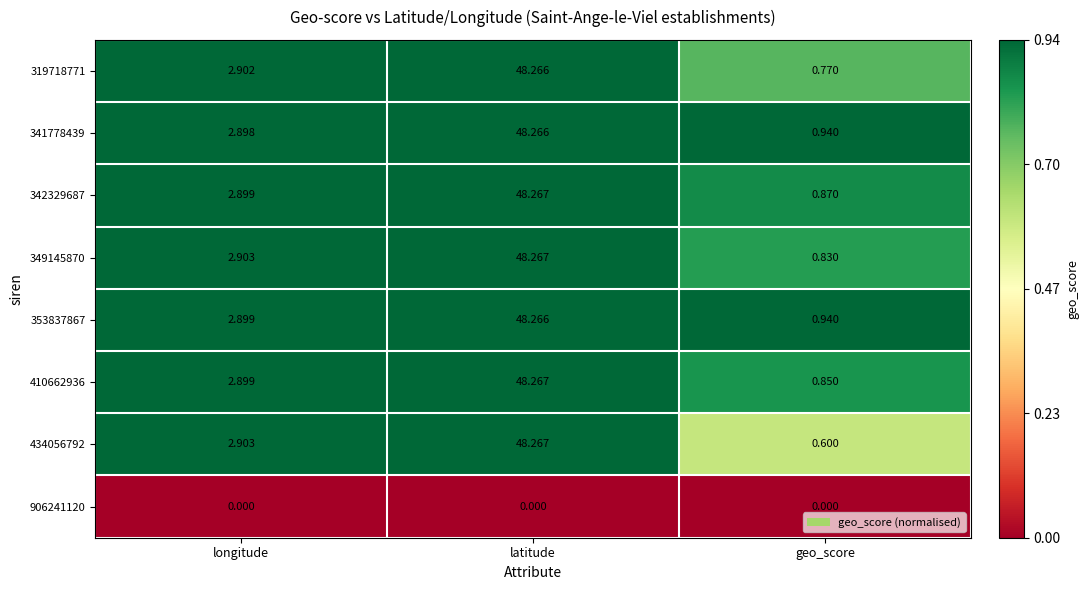

Which series has the largest range (max minus min)?

434056792